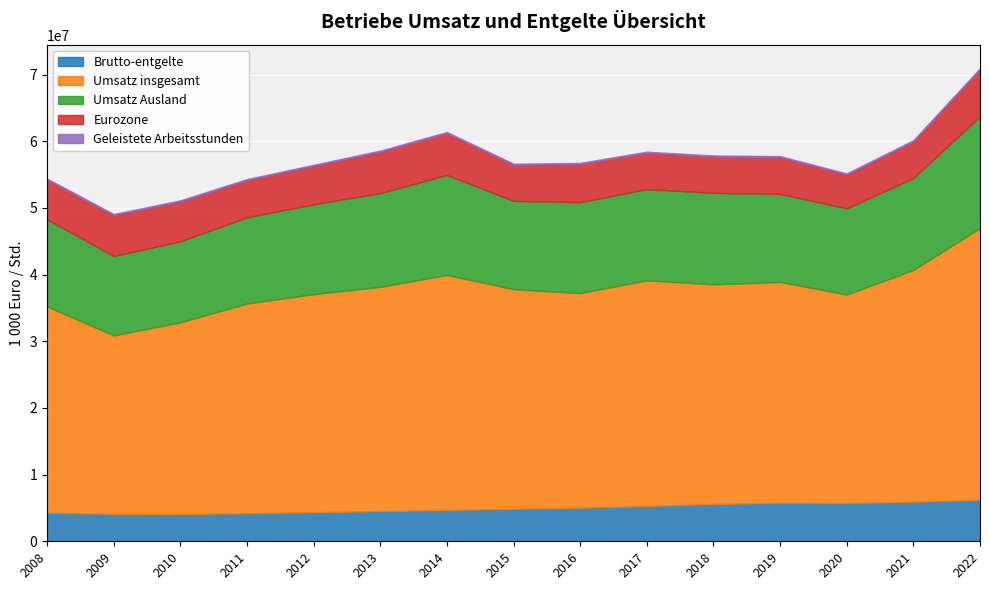

What is the difference between the highest and lowest values at 2020?

31109984.8